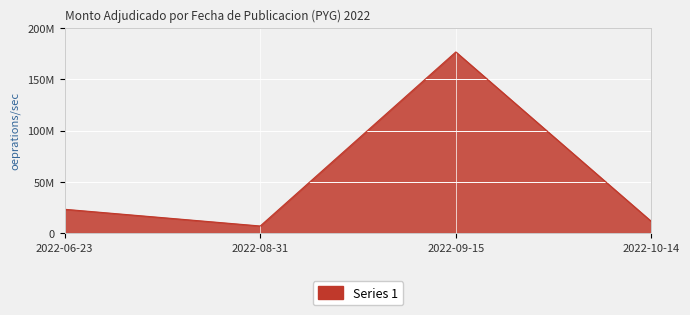

Is this an area chart (filled region under the line)?

Yes